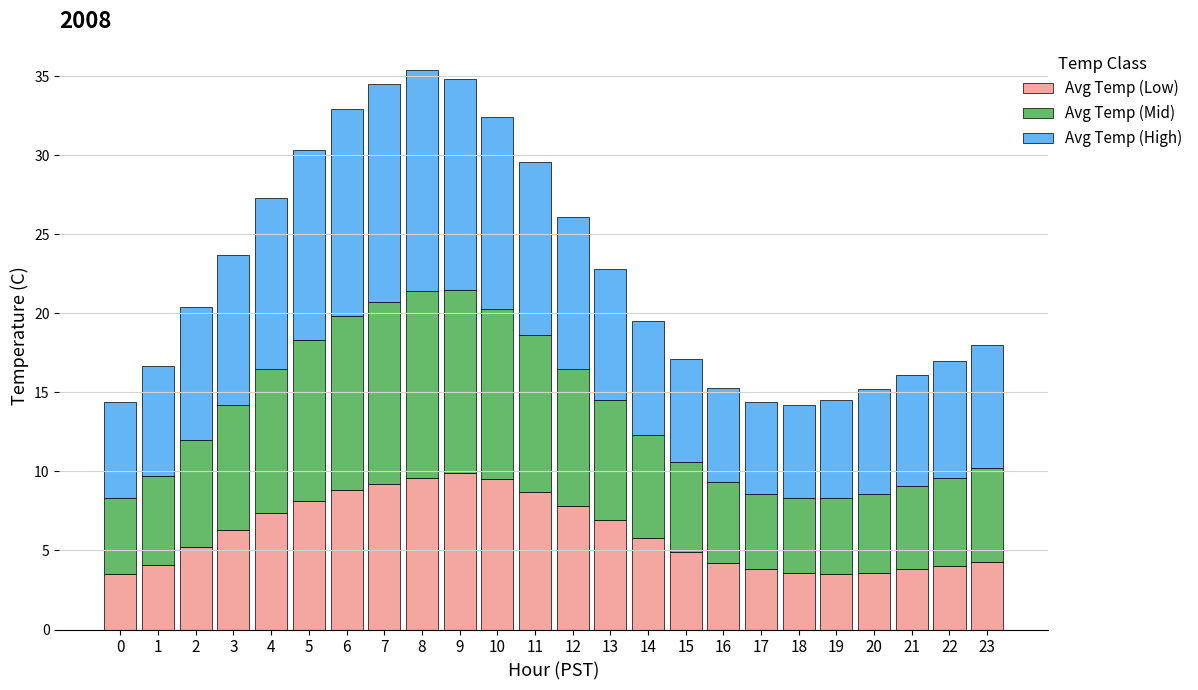

How many distinct data groups are displayed?

3